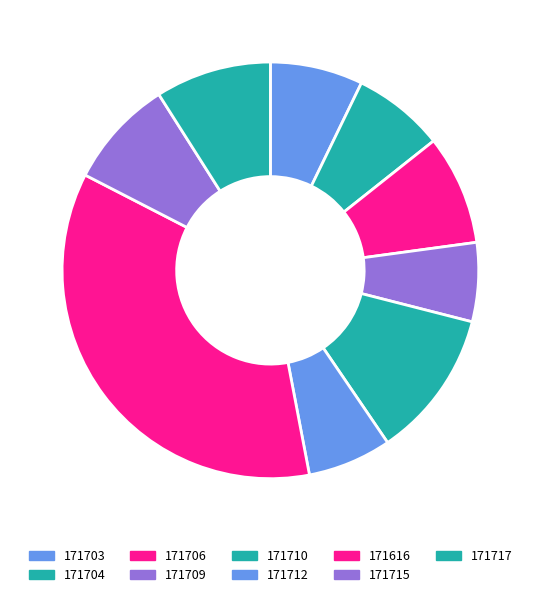

Count the number of slices in the pie.

9